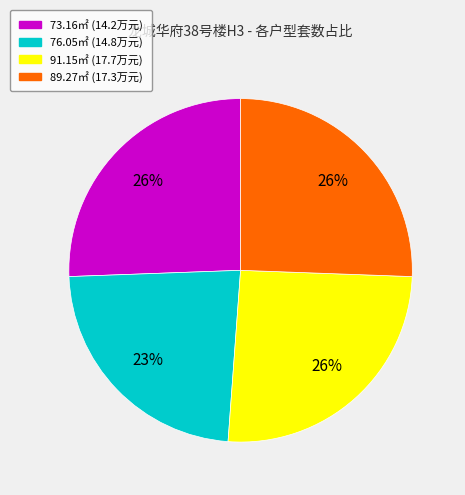

How many segments does this pie chart have?

4